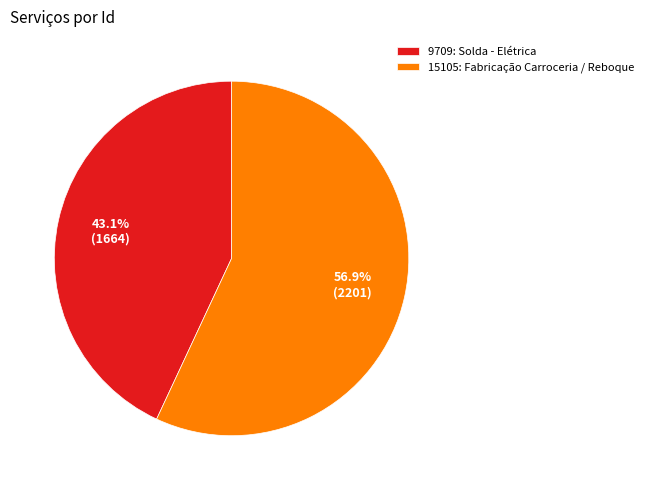

How many slices are in this pie chart?

2